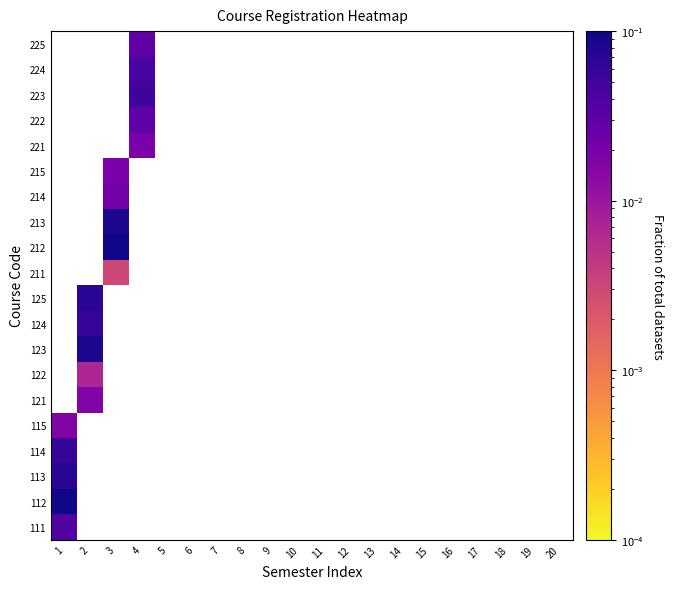

How many categories are shown in the chart?

20